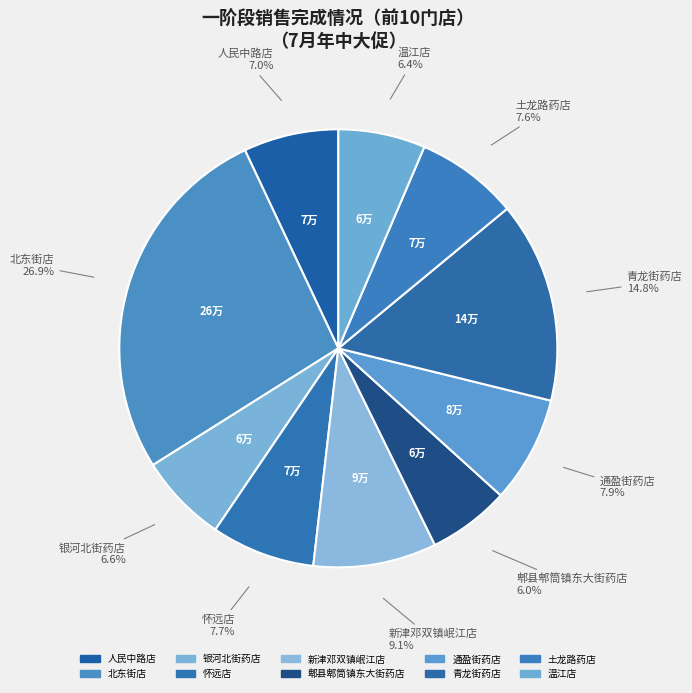

Does any single category account for the majority?

No